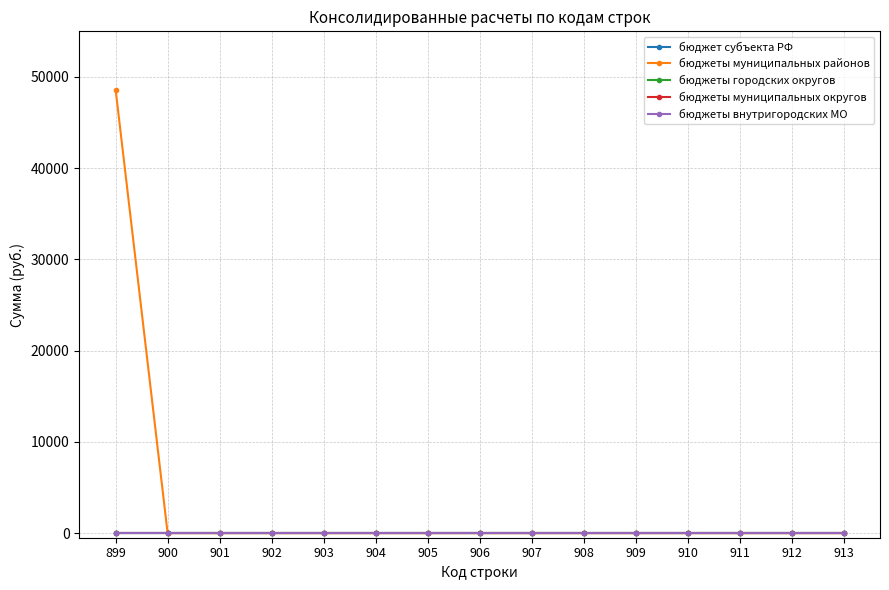

Is this an area chart (filled region under the line)?

No